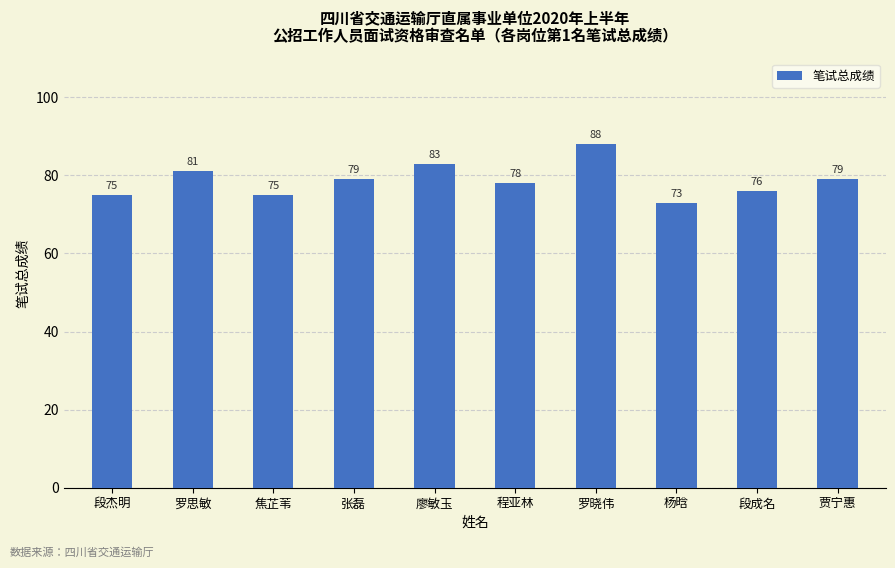

What is the approximate value at 杨晗?

73